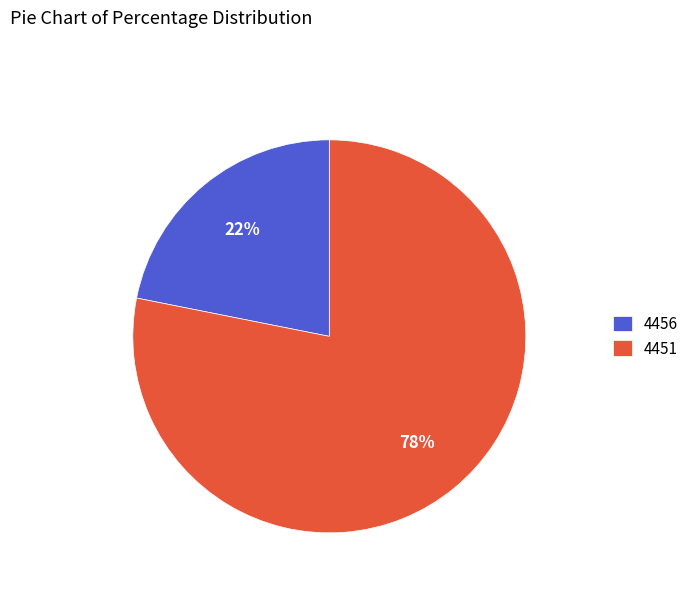

Approximately how many times larger is the value at 4456 compared to 4451?

0.3